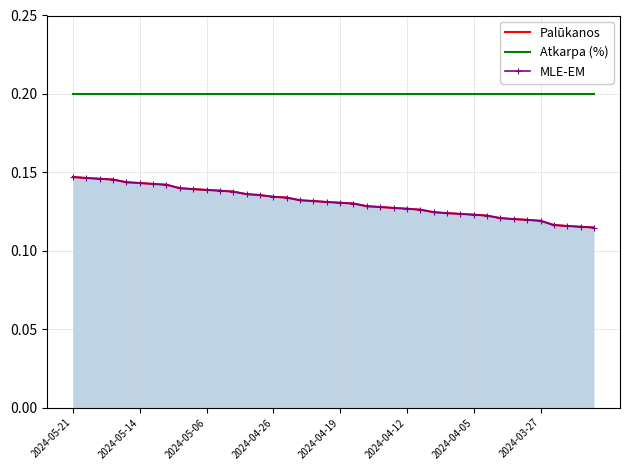

Reading left to right, transcribe all the data shown in this chart.

Palūkanos: 0.1	0.1	0.1	0.1	0.1	0.1	0.1	0.1	0.1	0.1	0.1	0.1	0.1	0.1	0.1	0.1	0.1	0.1	0.1	0.1	0.1	0.1	0.1	0.1	0.1	0.1	0.1	0.1	0.1	0.1	0.1	0.1	0.1	0.1	0.1	0.1	0.1	0.1	0.1	0.1
Atkarpa (%): 0.2	0.2	0.2	0.2	0.2	0.2	0.2	0.2	0.2	0.2	0.2	0.2	0.2	0.2	0.2	0.2	0.2	0.2	0.2	0.2	0.2	0.2	0.2	0.2	0.2	0.2	0.2	0.2	0.2	0.2	0.2	0.2	0.2	0.2	0.2	0.2	0.2	0.2	0.2	0.2
MLE-EM: 0.1	0.1	0.1	0.1	0.1	0.1	0.1	0.1	0.1	0.1	0.1	0.1	0.1	0.1	0.1	0.1	0.1	0.1	0.1	0.1	0.1	0.1	0.1	0.1	0.1	0.1	0.1	0.1	0.1	0.1	0.1	0.1	0.1	0.1	0.1	0.1	0.1	0.1	0.1	0.1